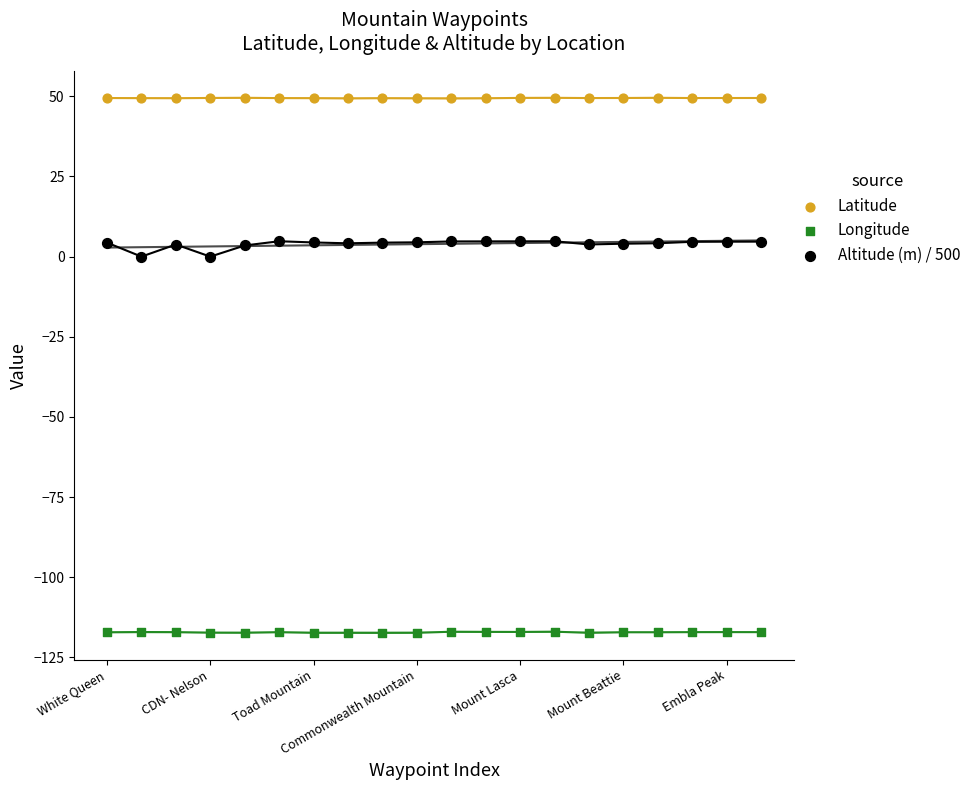

What are all the series names shown in the legend?

Latitude, Longitude, Altitude (m) / 500